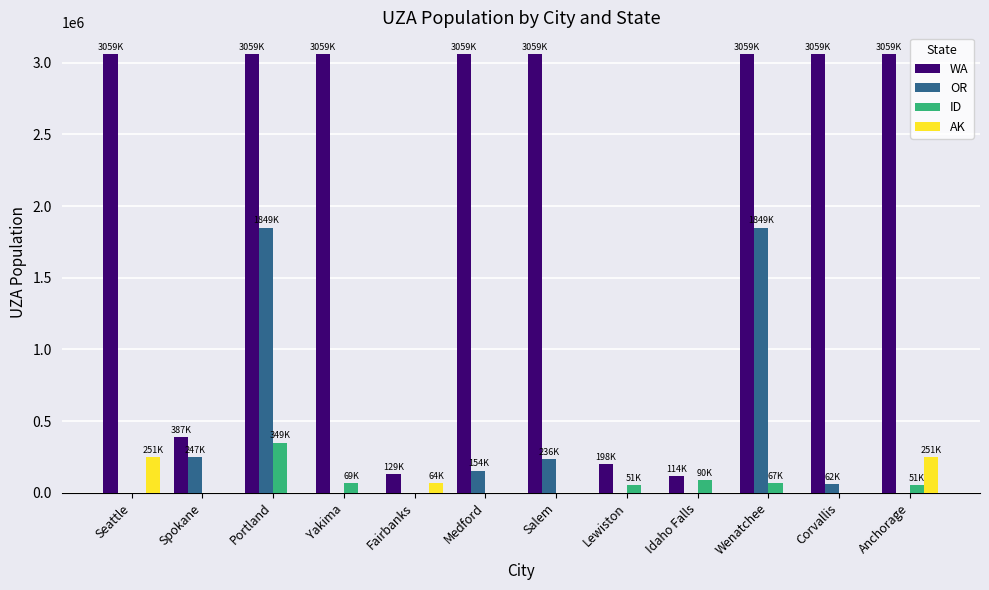

Which series changed the most between Spokane and Fairbanks?

WA